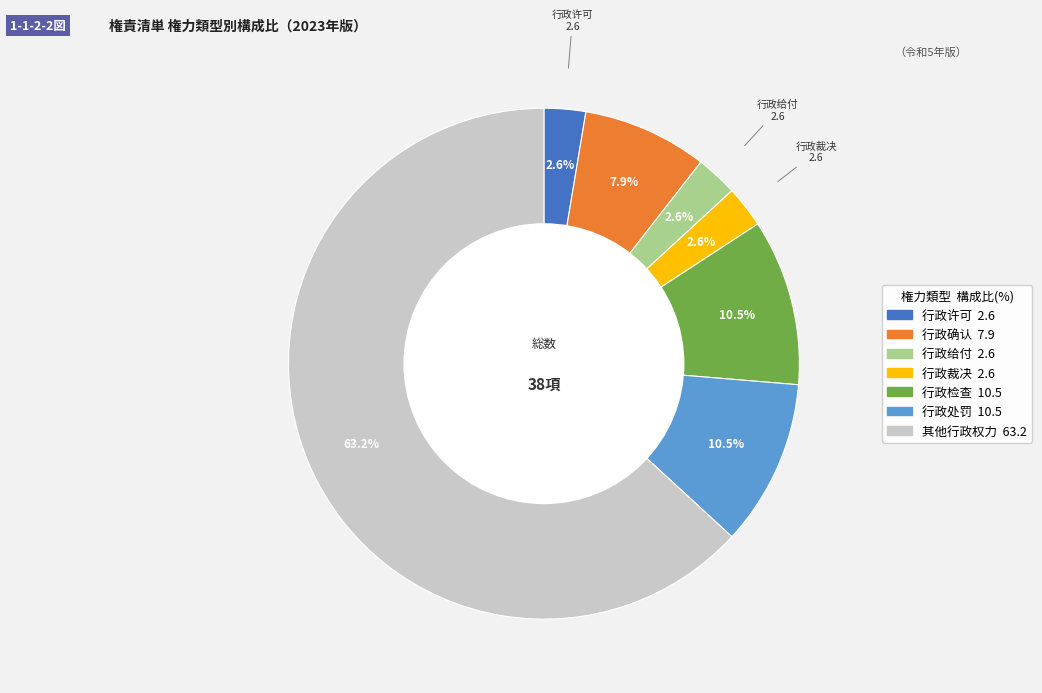

Combined, do 行政确认 and 行政处罚 account for over 50%?

No